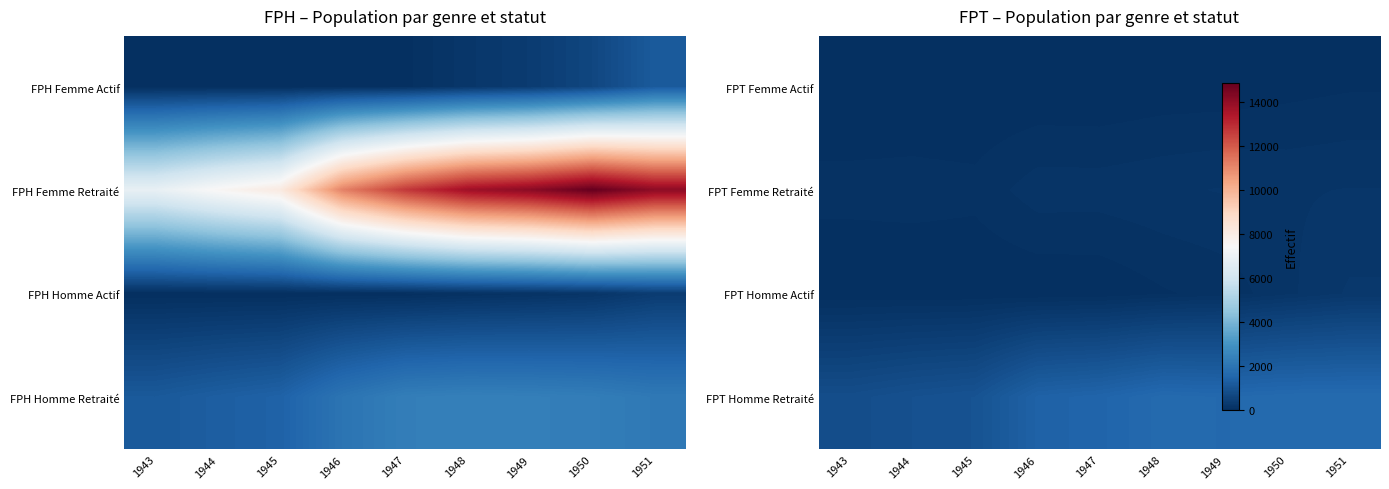

What is the difference between the maximum and second lowest values in the FPT Femme Actif series?

51